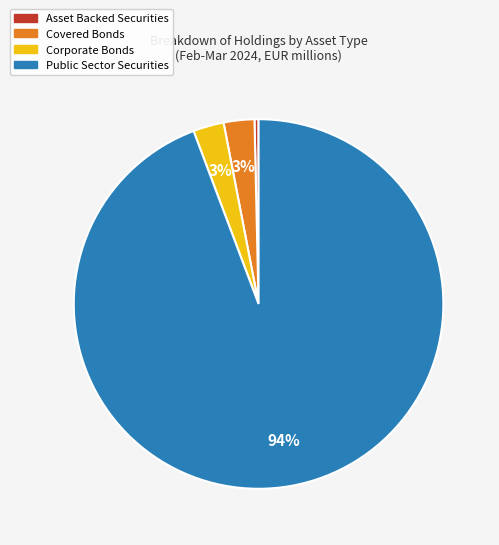

How many slices are in this pie chart?

4